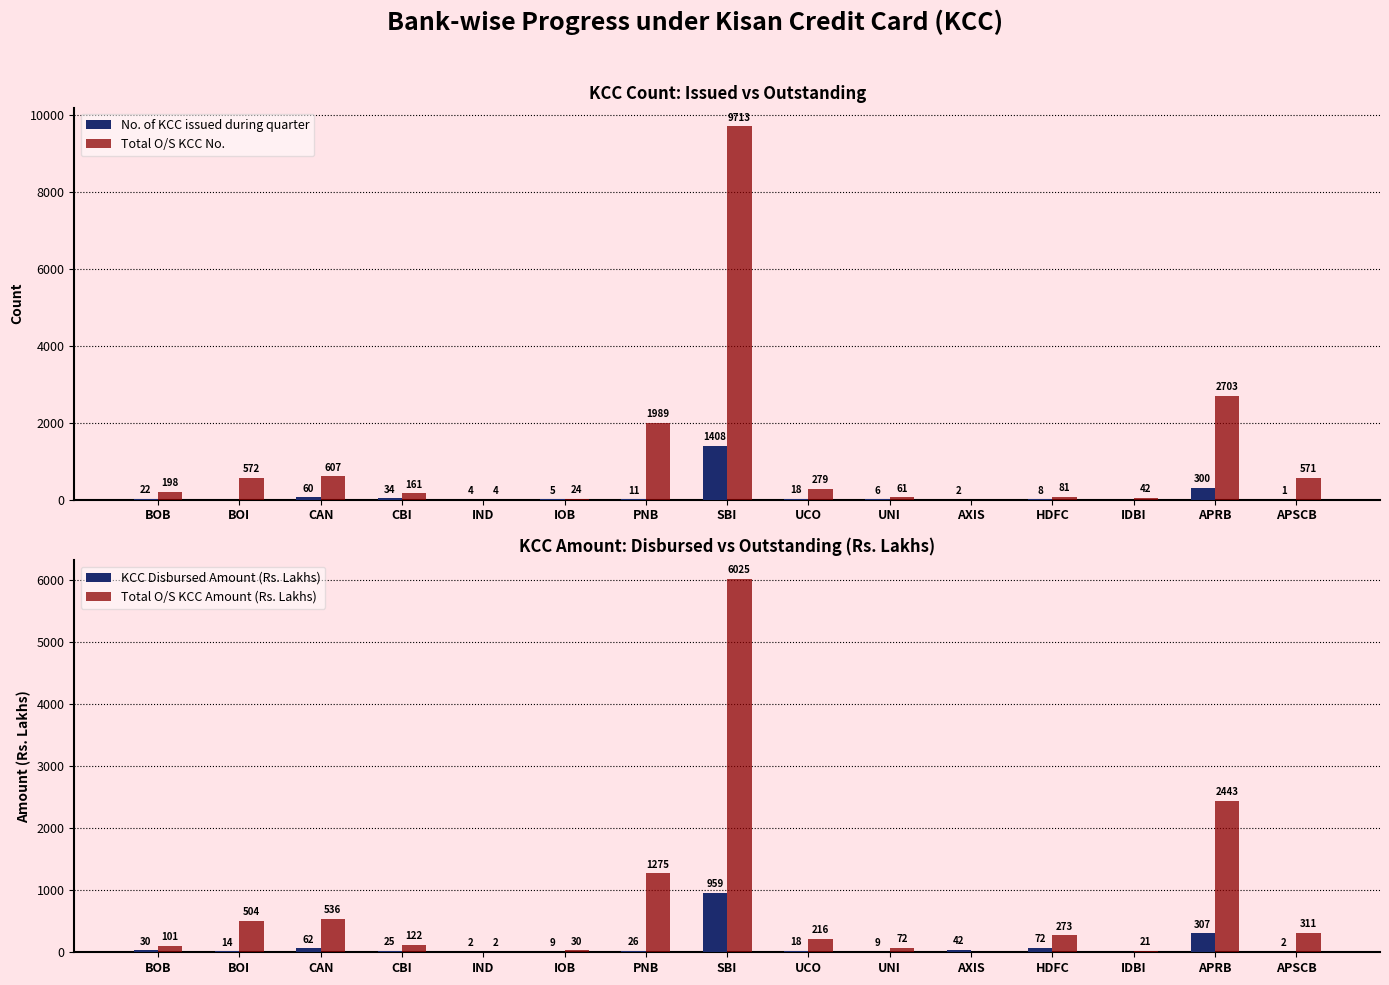

What is the label of the 3rd bar from the left?

CAN